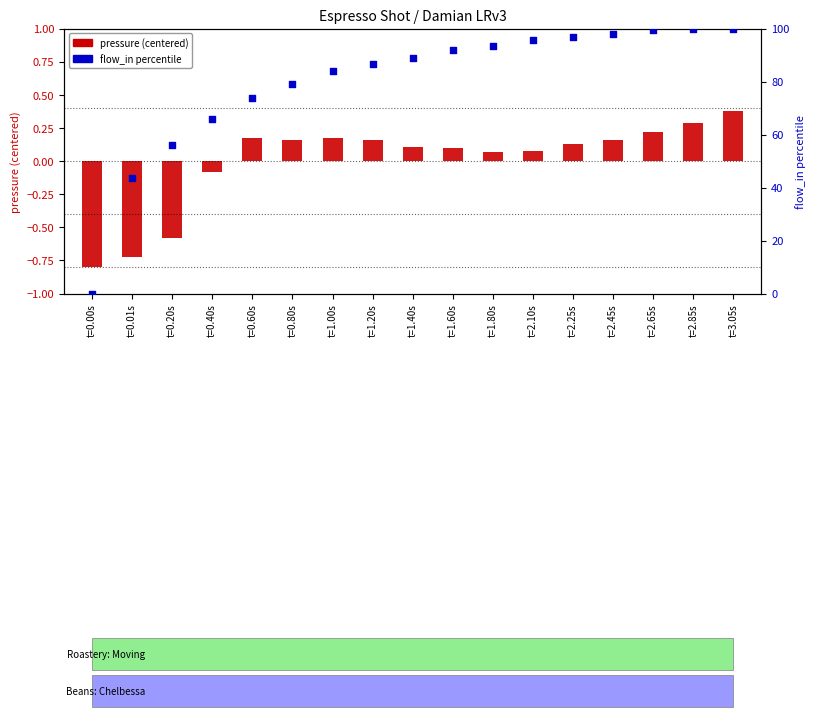

Which series has the largest total across all categories?

flow_in percentile